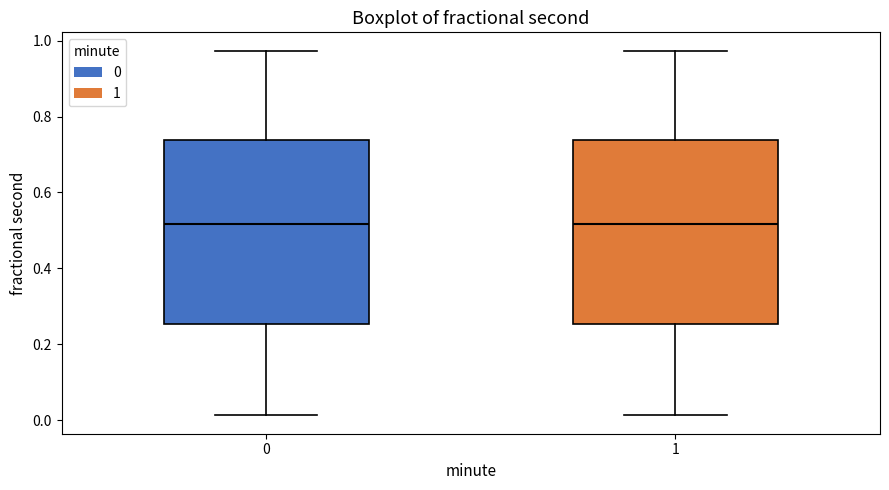

Reading left to right, transcribe this box plot: for each box, give where its median line is, the range the box spans, and where its two whiskers end, as read against the y-axis. The values are not printed on the chart, so give them approximately, as read against the axis.

0: median 0.52, box 0.26 to 0.74, whiskers 0.02 to 0.98
1: median 0.52, box 0.26 to 0.74, whiskers 0.02 to 0.98